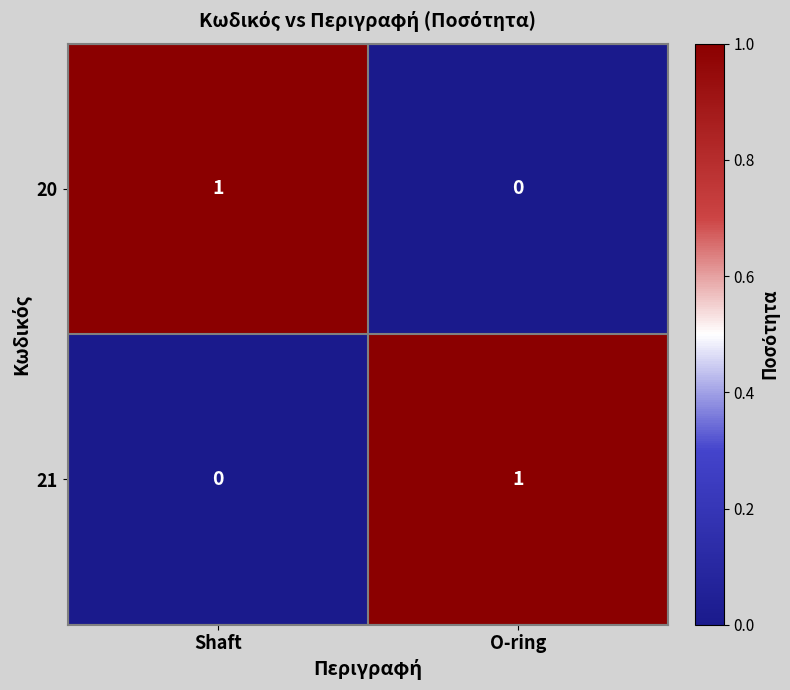

Where is 20 nearest to the value 0?

O-ring